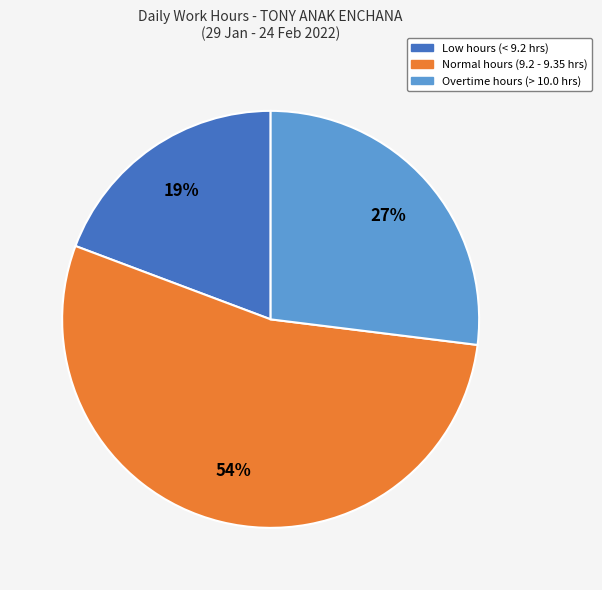

Does any single category account for the majority?

Yes